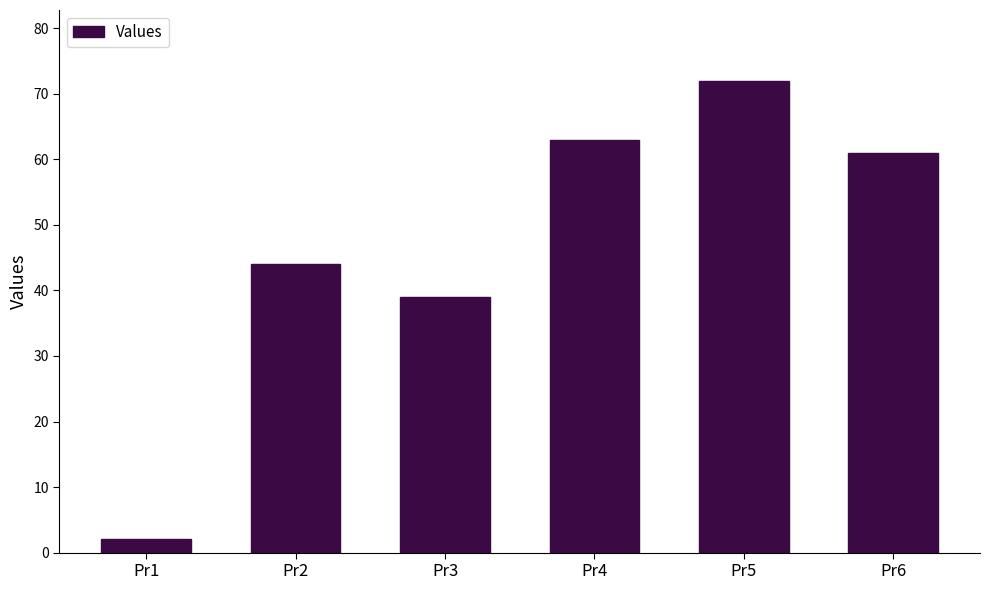

At which label does the data first exceed 61?

Pr4